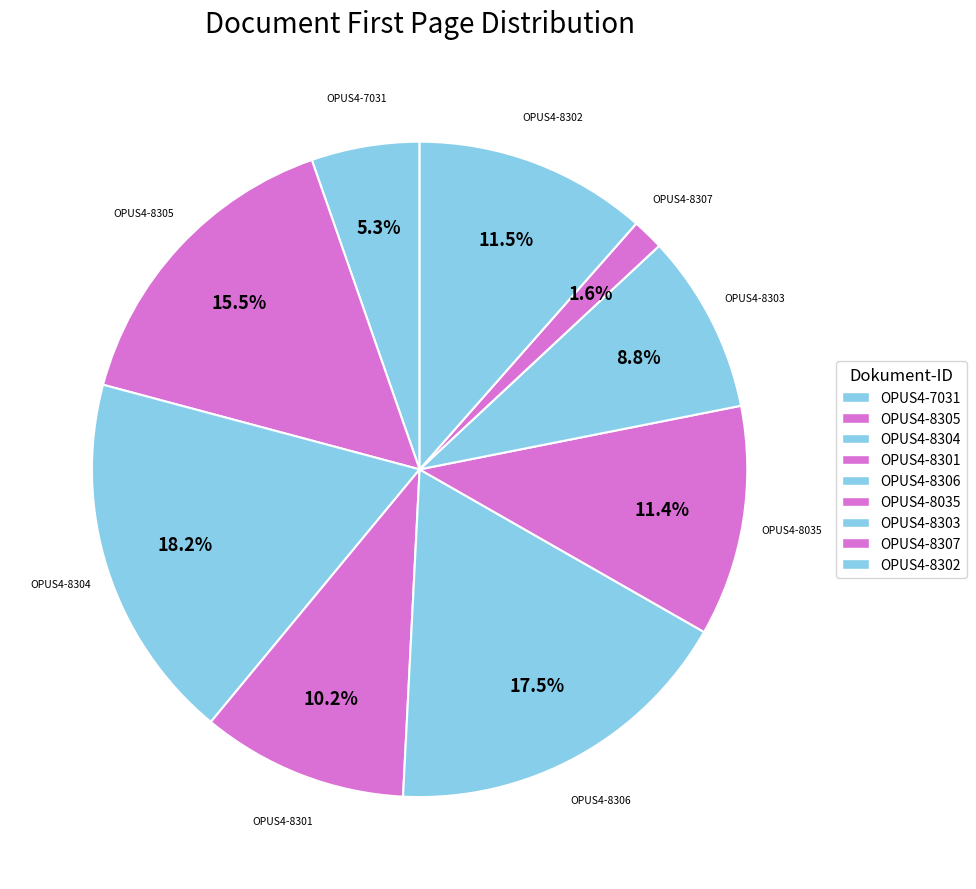

Is there a majority slice in this chart?

No